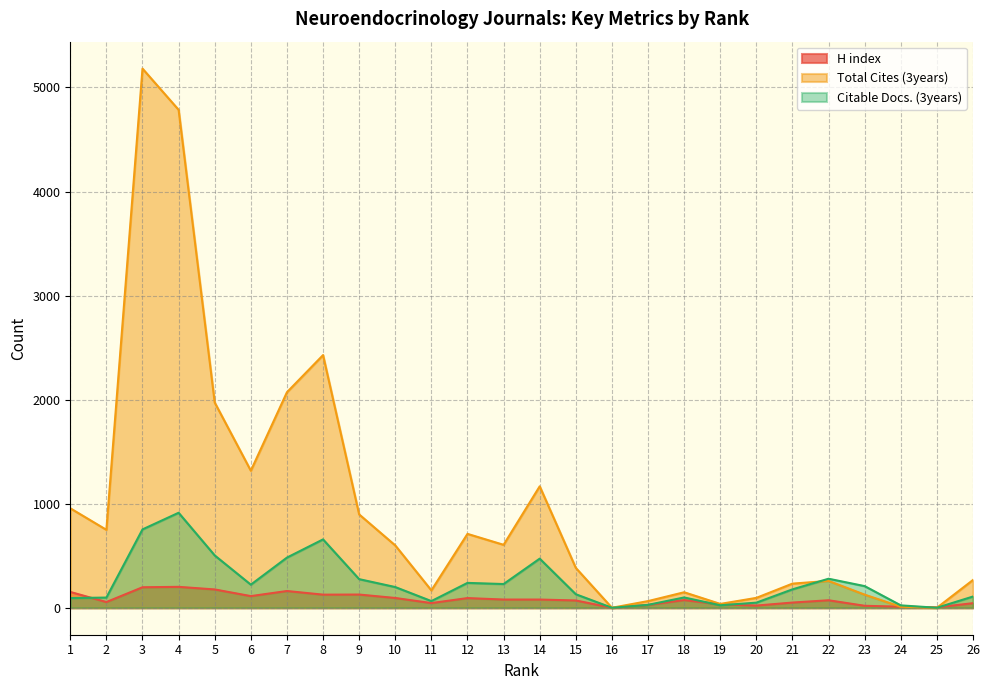

Is it true that Total Cites (3years) equals 2428 at 8?

True